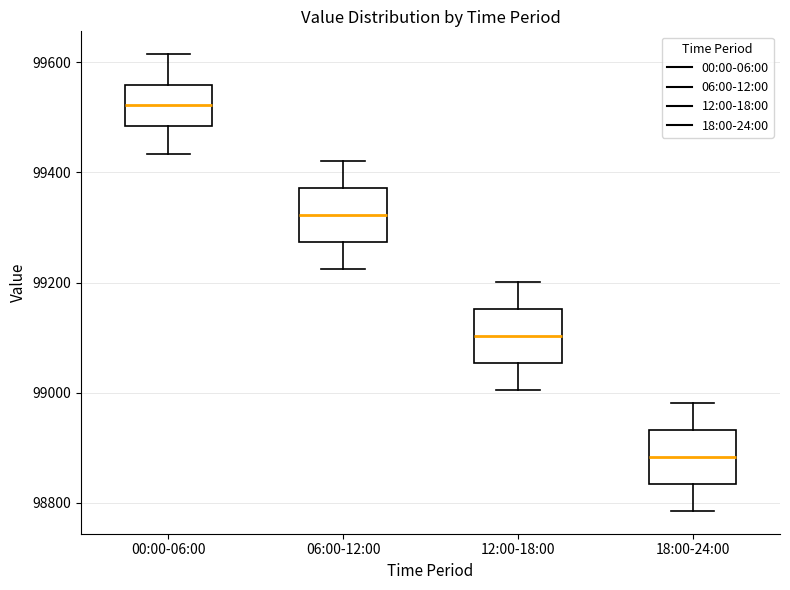

Which box has the lowest median line?

18:00-24:00